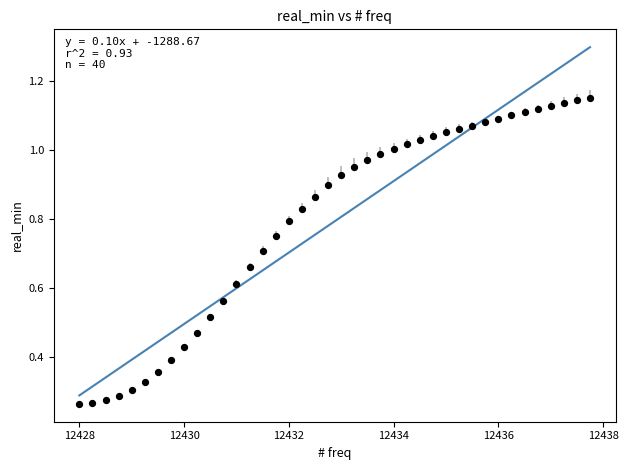

What is the range of X values (max minus min)?

9.8